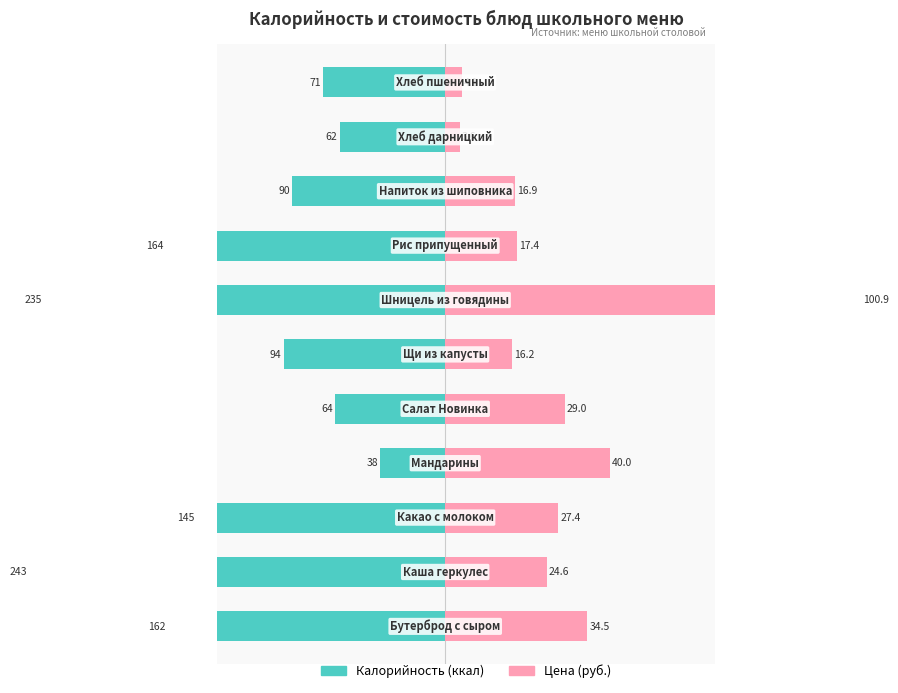

What is the sum of the Цена (руб.) values at 10 and 2?

31.2